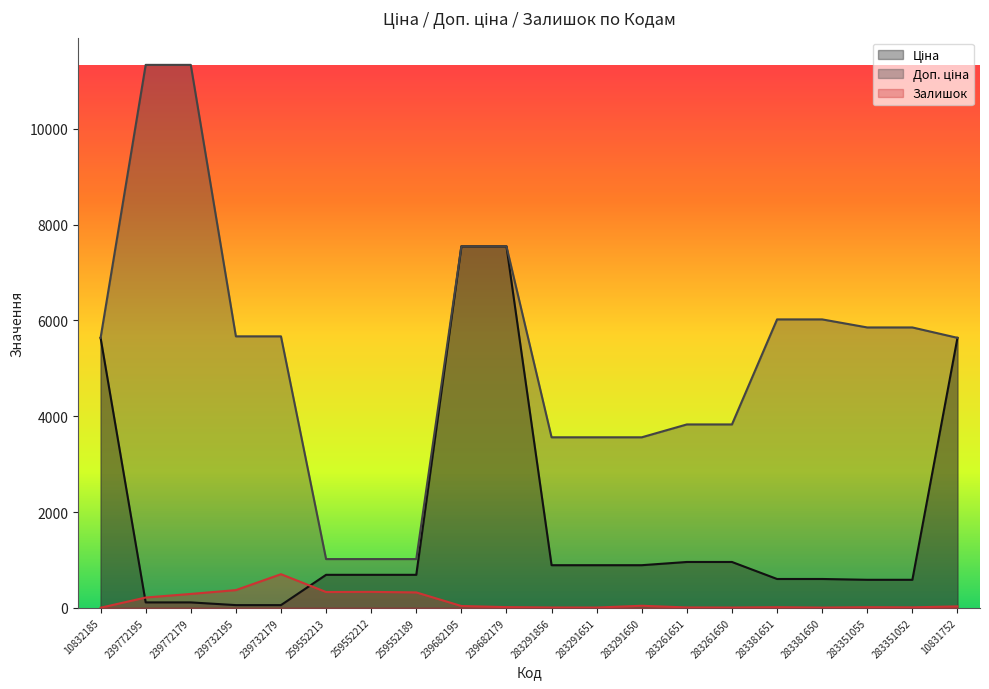

In Залишок, how many points are higher than both neighbors (excluding endpoints)?

5